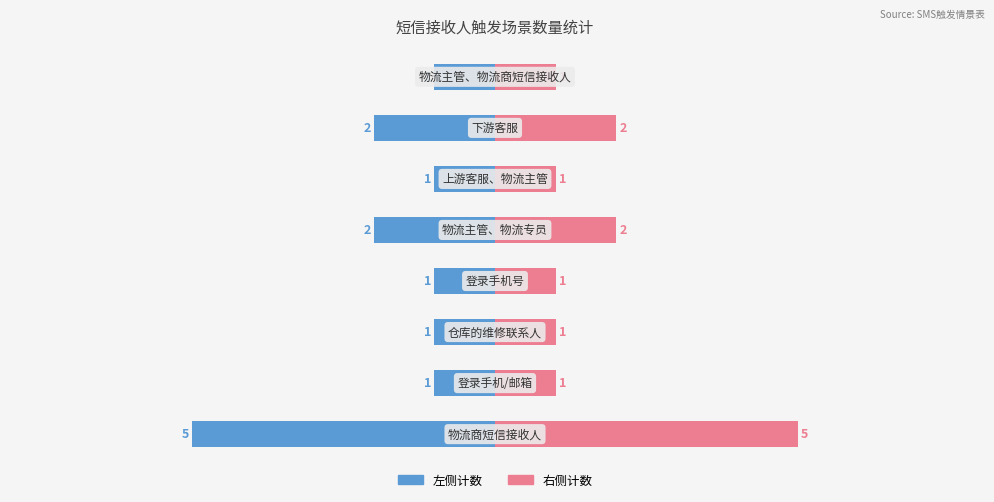

At how many categories does at least one series exceed 0?

8